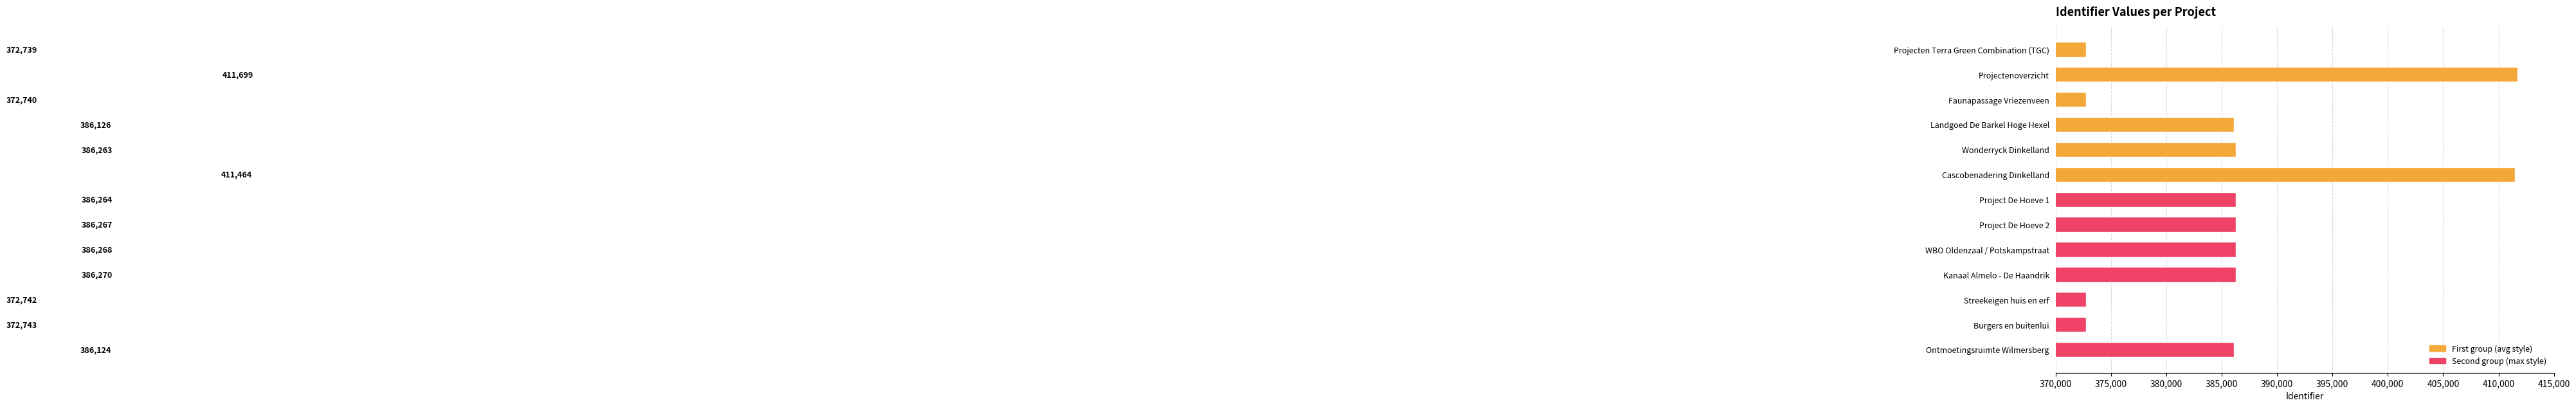

List the labels in order of value, largest first.

Projectenoverzicht, Cascobenadering Dinkelland, Kanaal Almelo - De Haandrik, WBO Oldenzaal / Potskampstraat, Project De Hoeve 2, Project De Hoeve 1, Wonderryck Dinkelland, Landgoed De Barkel Hoge Hexel, Ontmoetingsruimte Wilmersberg, Burgers en buitenlui, Streekeigen huis en erf, Faunapassage Vriezenveen, Projecten Terra Green Combination (TGC)